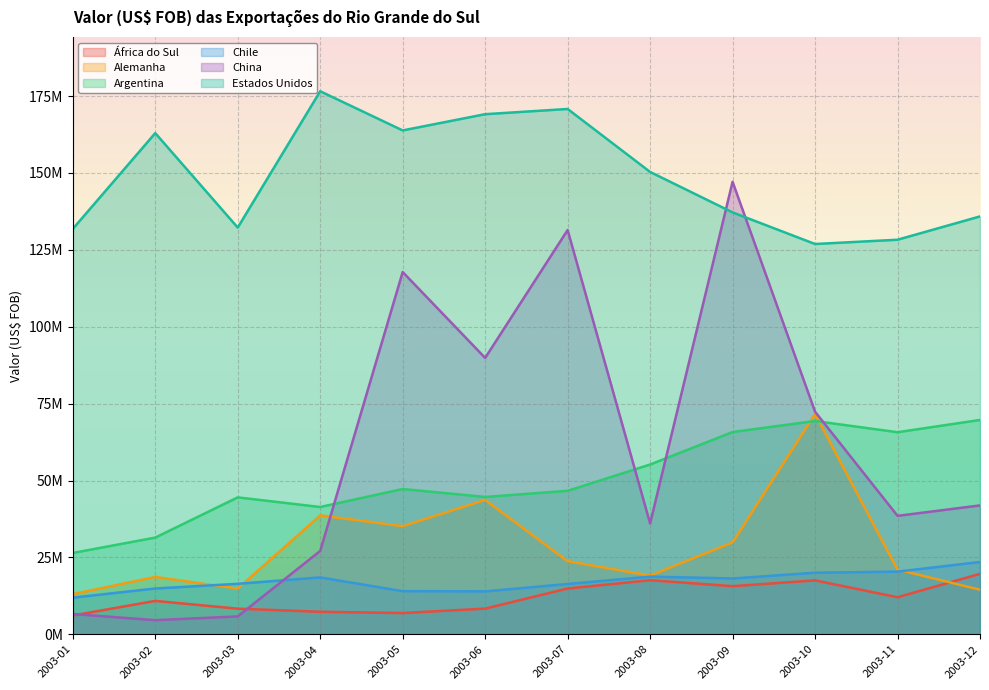

What is the average value of the Alemanha series?

28.7